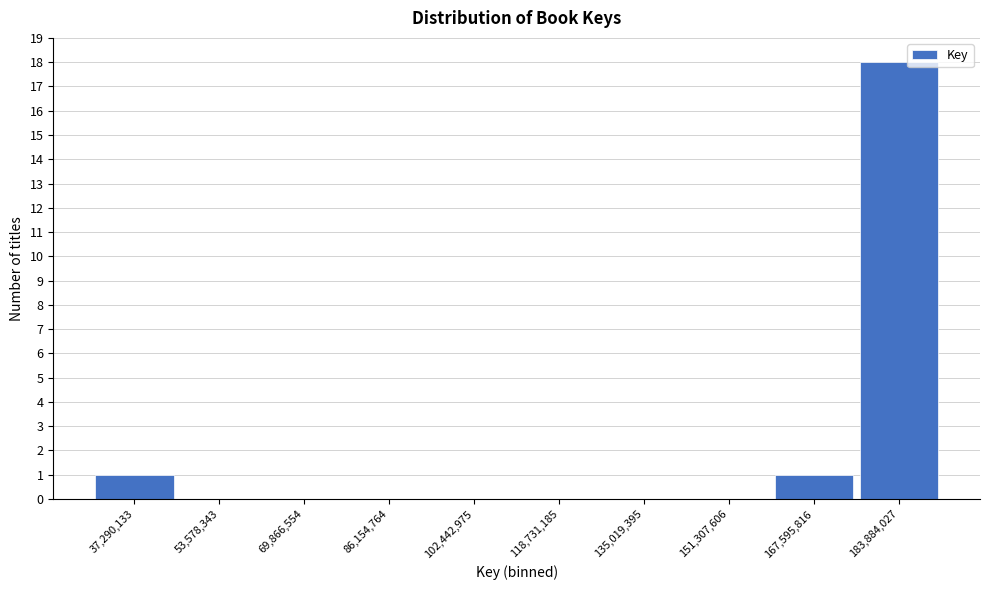

Reading left to right, extract all data points from this chart.

37,290,133=1	53,578,343=0	69,866,554=0	86,154,764=0	102,442,975=0	118,731,185=0	135,019,395=0	151,307,606=0	167,595,816=1	183,884,027=18